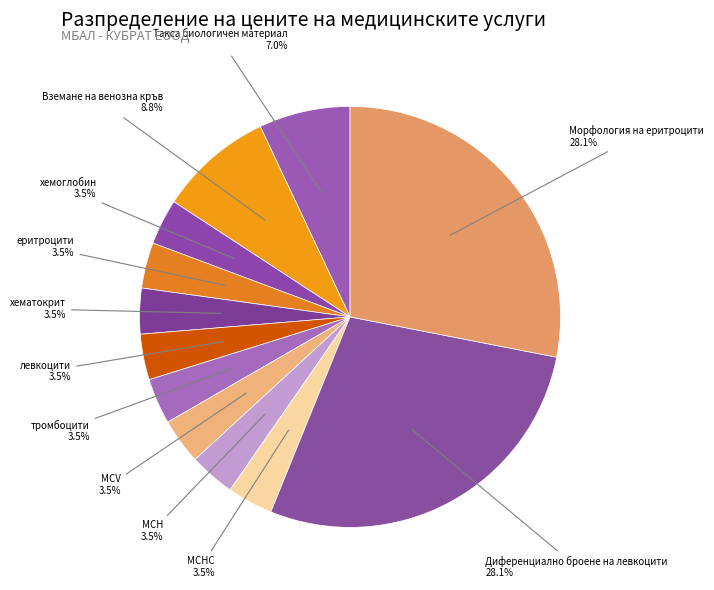

Count the number of slices in the pie.

12